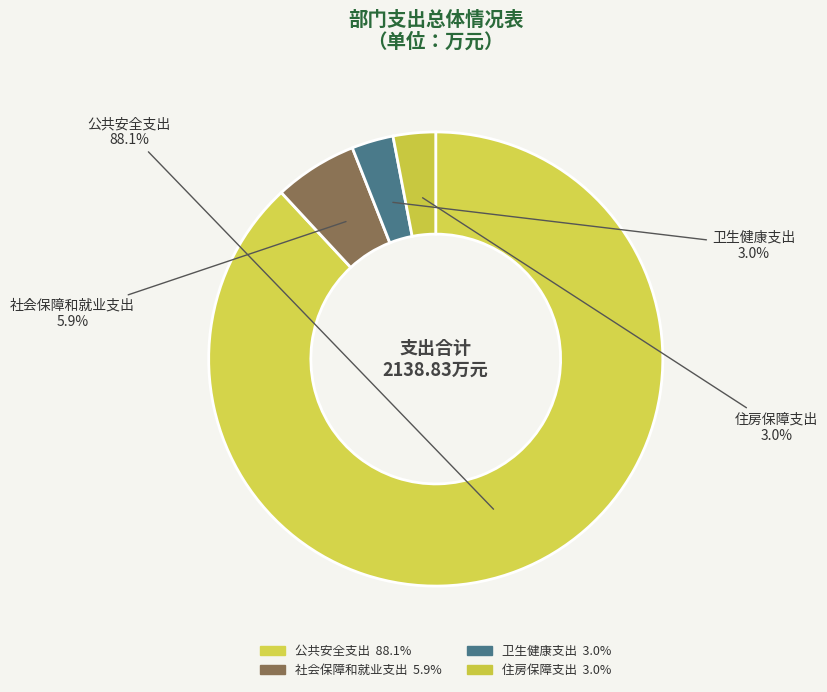

How many slices are in this pie chart?

4